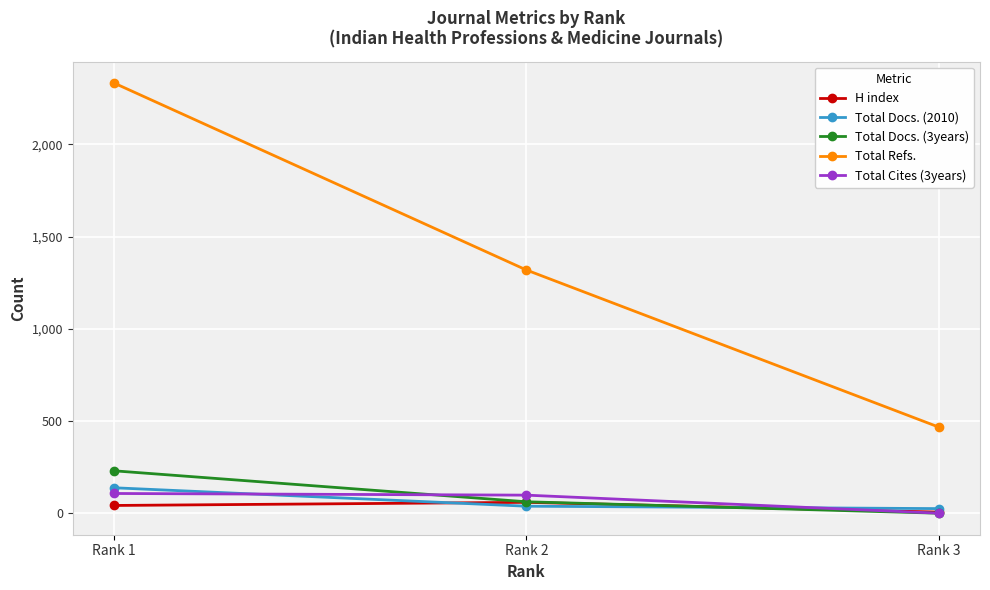

What is the sum of all Total Docs. (2010) values?

201